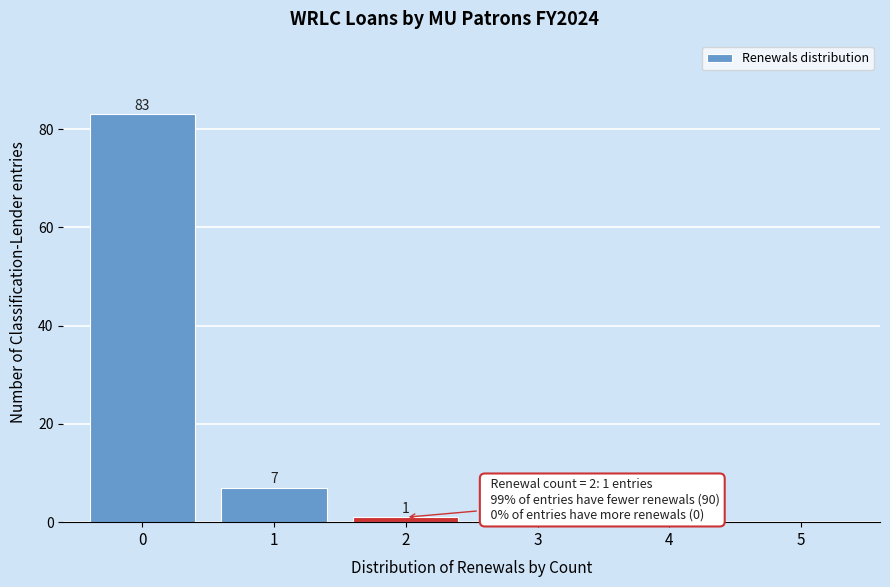

Over which range of the x-axis is the bar tallest?

-0.5 to 0.5